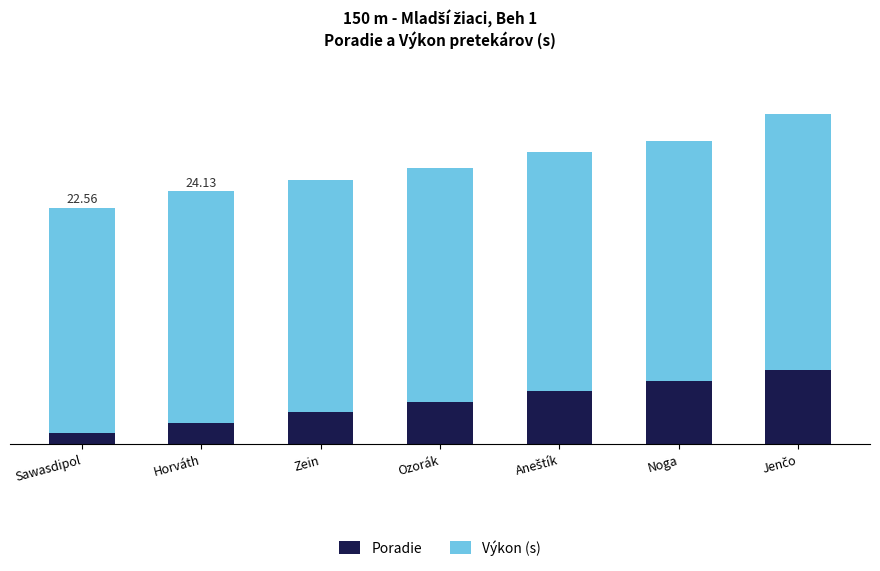

What are all the series names shown in the legend?

Poradie, Výkon (s)